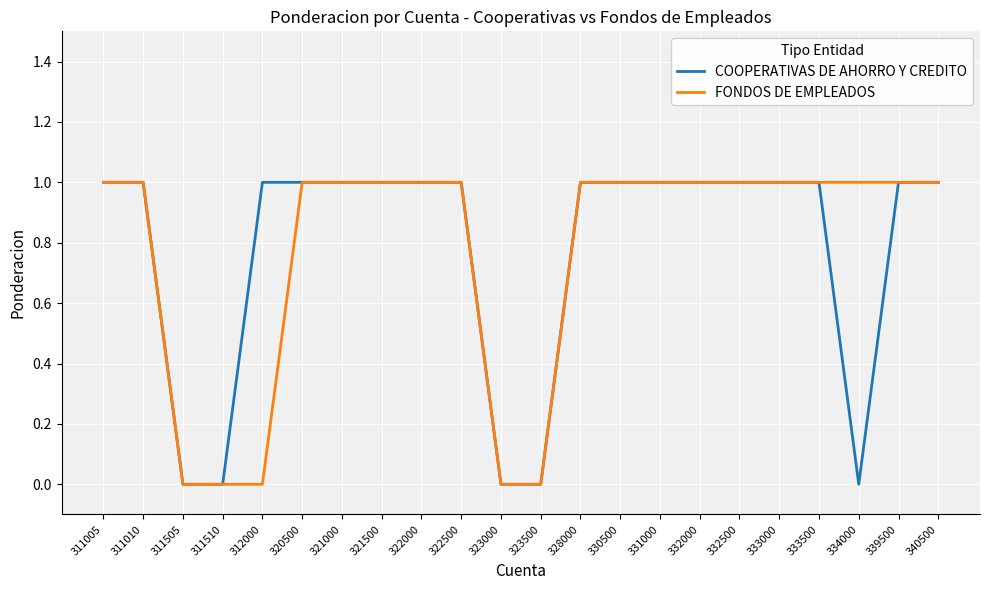

Is the value of COOPERATIVAS DE AHORRO Y CREDITO at 340500 greater than the value of FONDOS DE EMPLEADOS at 323000?

Yes